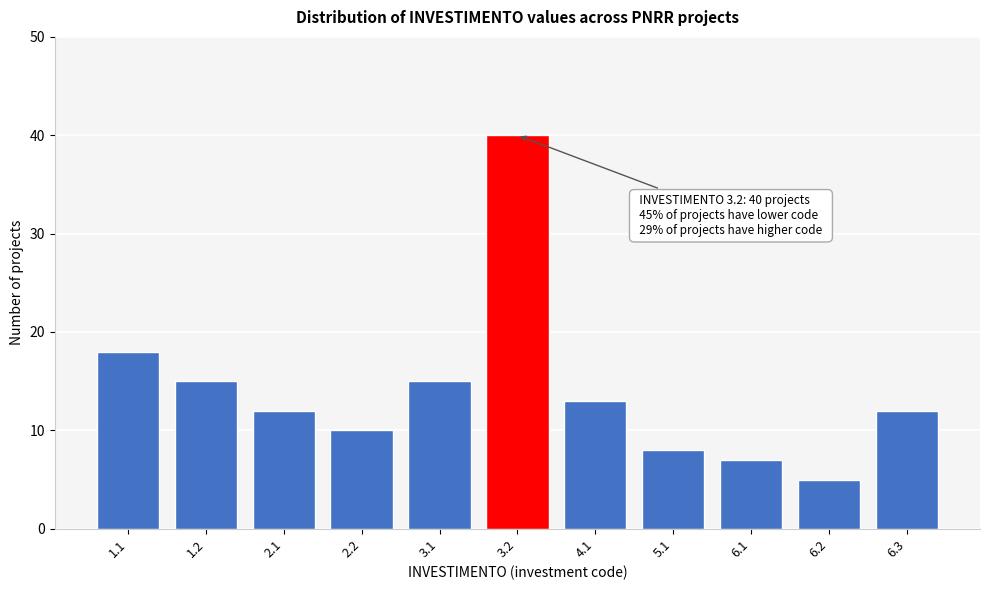

Reading right to left, what are all the values shown in this chart?

12	5	7	8	13	40	15	10	12	15	18